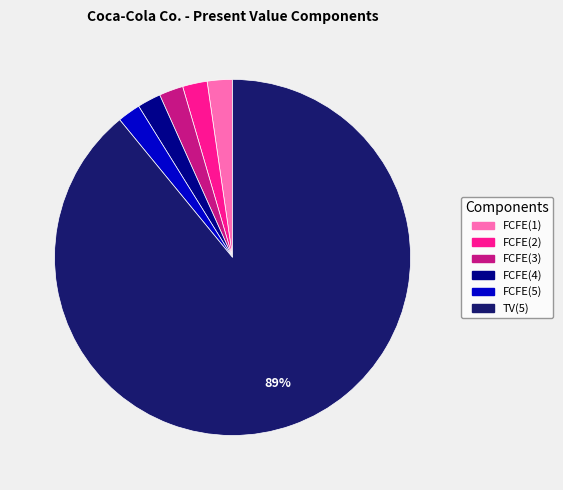

Is there a majority slice in this chart?

Yes